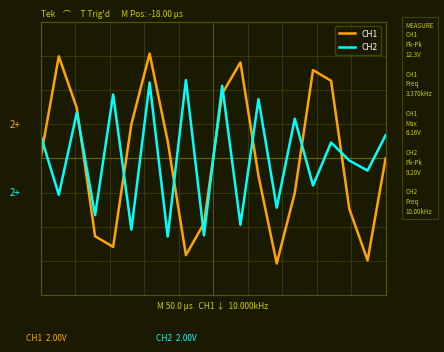

What is the sum of all CH2 values?

1.4